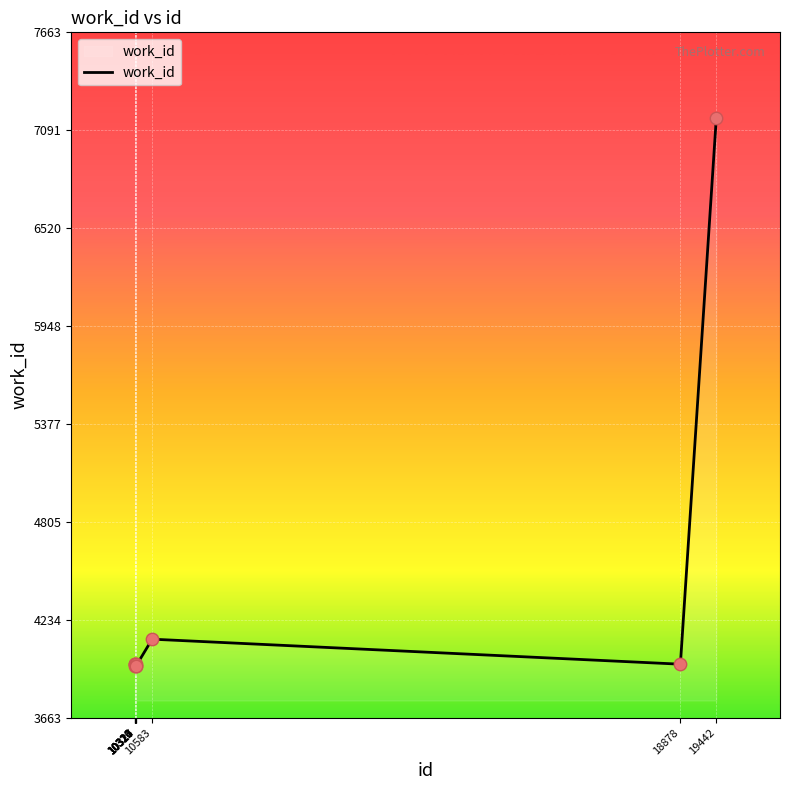

What is the change in value from 10316 to 10320?

+3